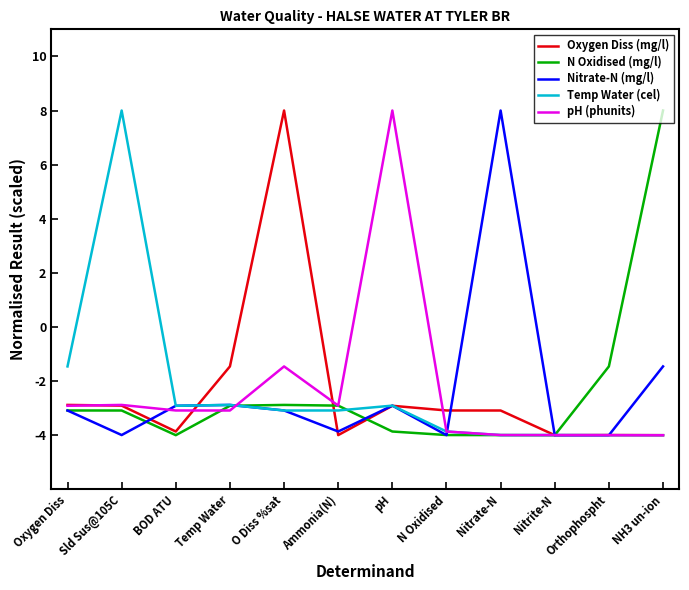

At which category is the sum across all series the highest?

O Diss %sat